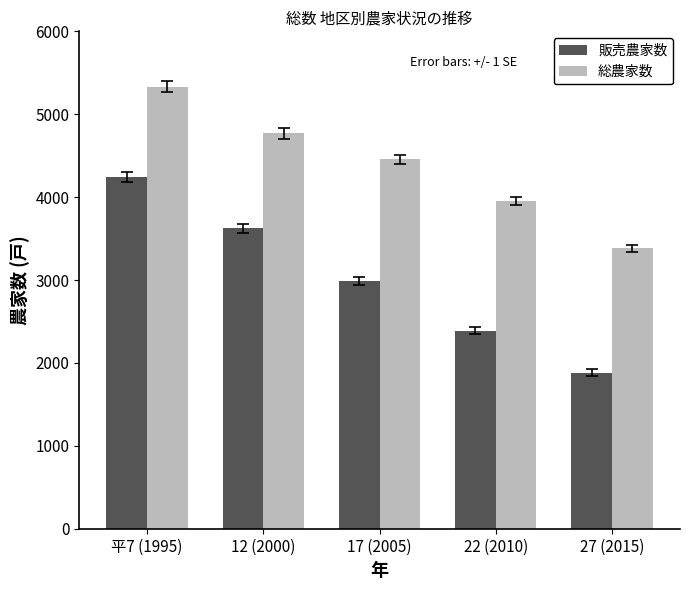

What is the label of the 1st bar from the left?

平7 (1995)